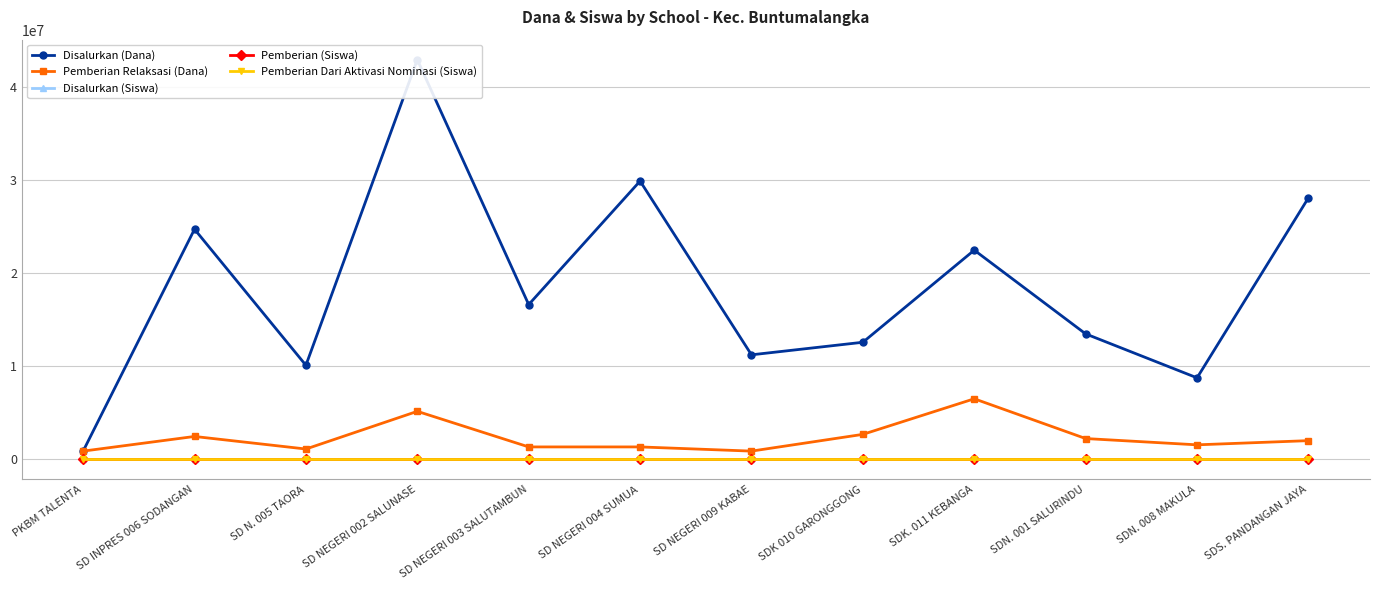

What is the difference between the highest and lowest values at SDS. PANDANGAN JAYA?

28124979